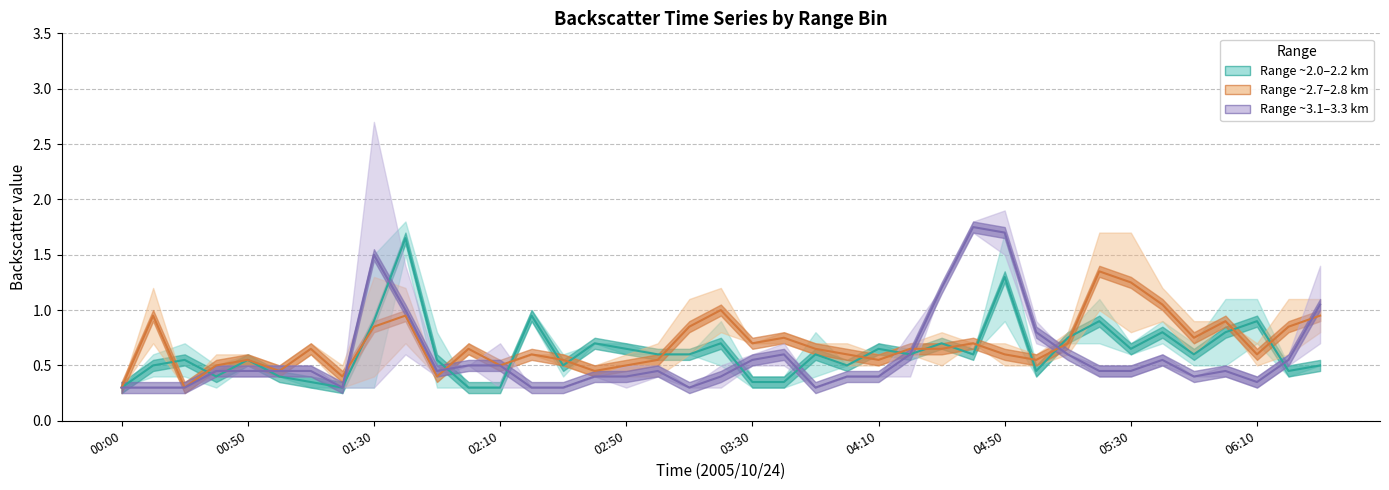

List the series in order of their overall mean, highest first.

Range ~2.7–2.8 km (mid), Range ~2.0–2.2 km (mid), Range ~3.1–3.3 km (mid)